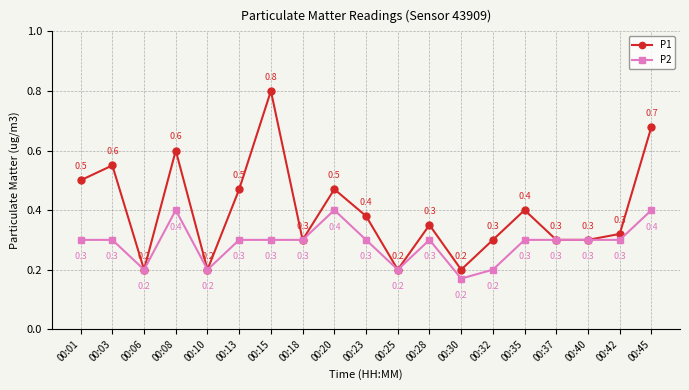

Rank the series by their maximum value, from lowest to highest.

P2, P1